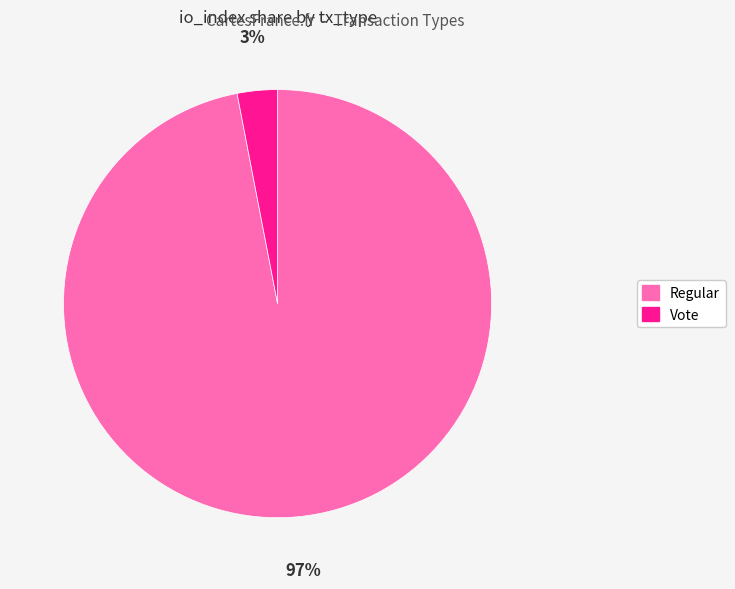

True or false: Regular accounts for 97% of the total.

True